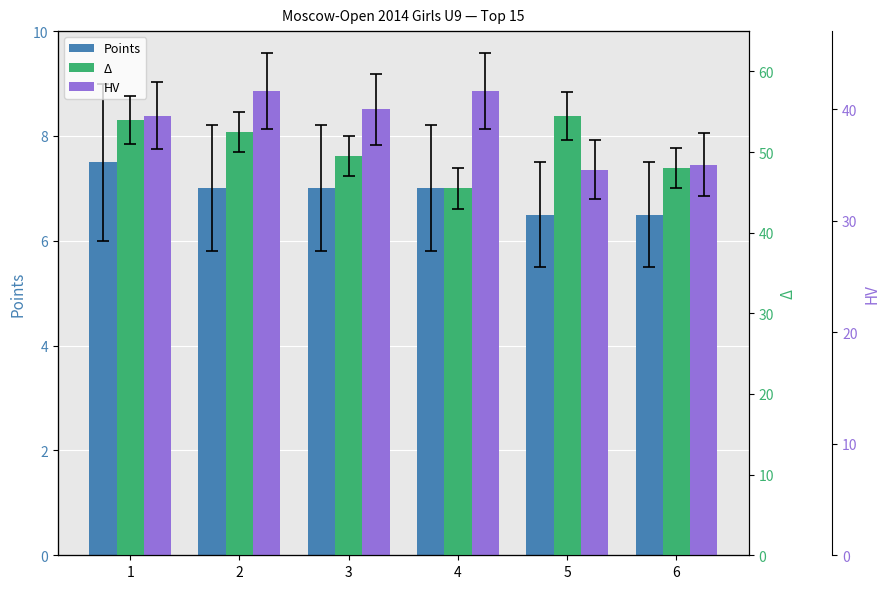

Reading left to right, transcribe all the data shown in this chart.

Points: 7.5	7.0	7.0	7.0	6.5	6.5
HV: 39.4	41.6	40.0	41.6	34.6	35.0
Δ: 54.0	52.5	49.5	45.5	54.5	48.0